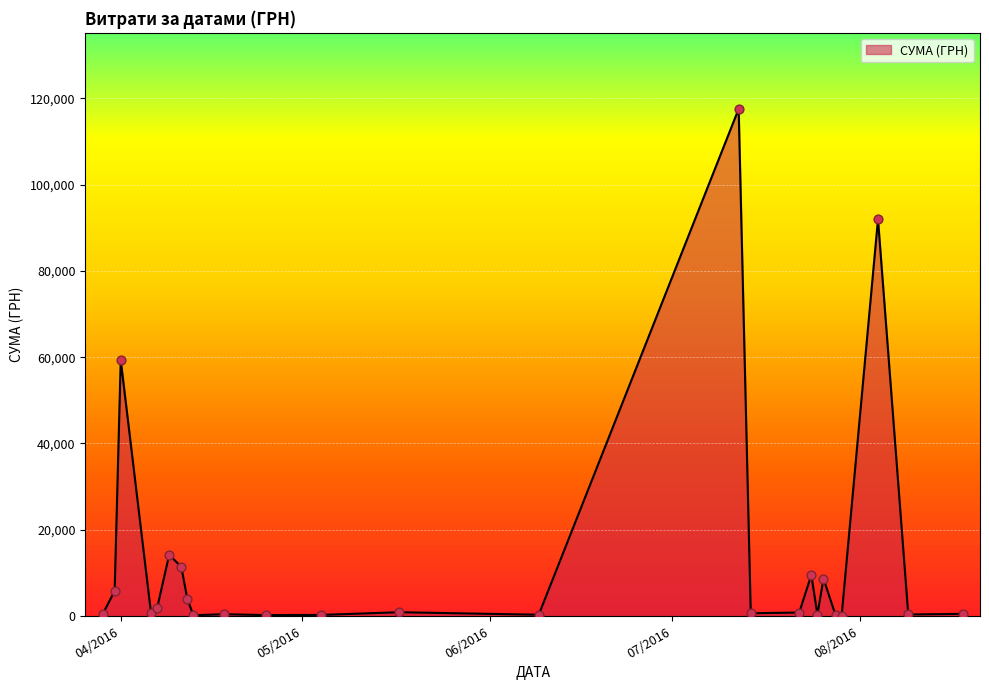

What is the maximum value shown in the chart?

117568.8